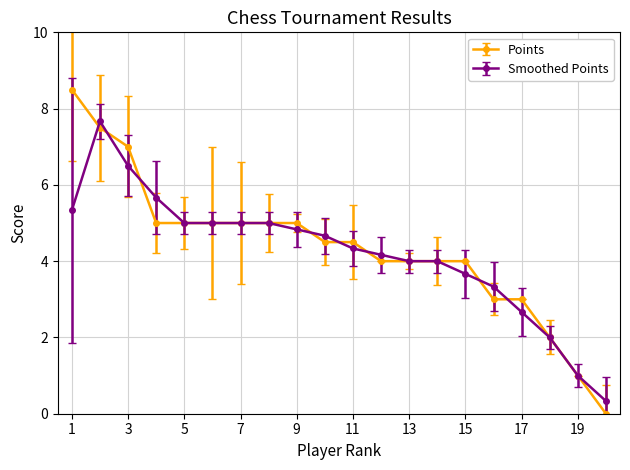

Which series has the widest spread of values?

Points